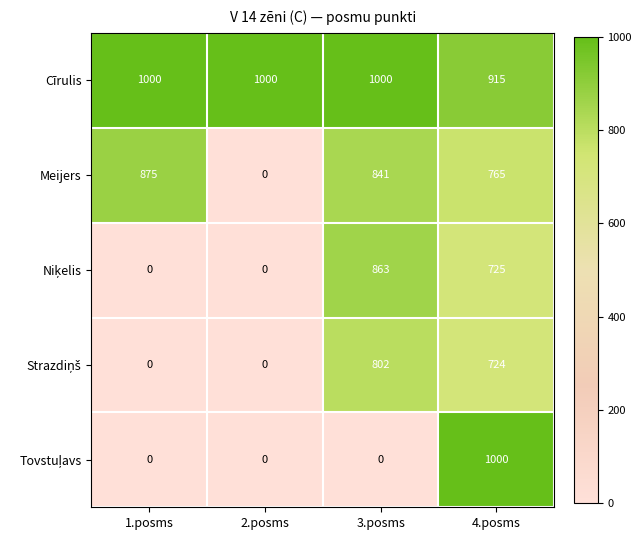

The value of Cīrulis at 4.posms is 915. True or false?

True